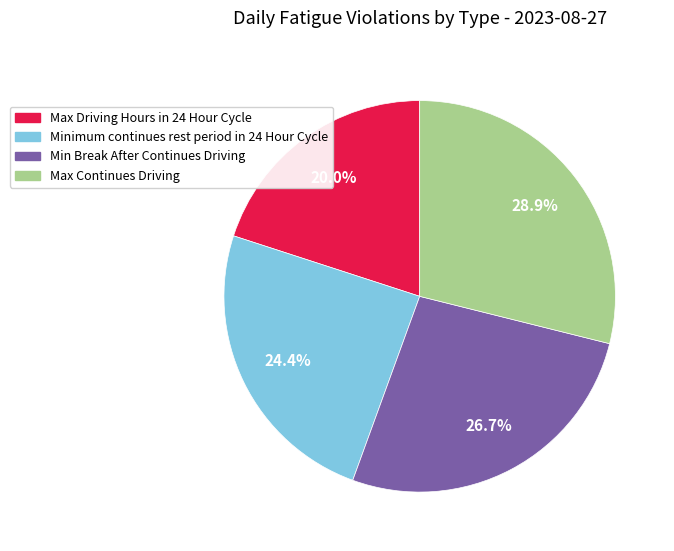

To the nearest percent, what portion does Minimum continues rest period in 24 Hour Cycle represent?

24%